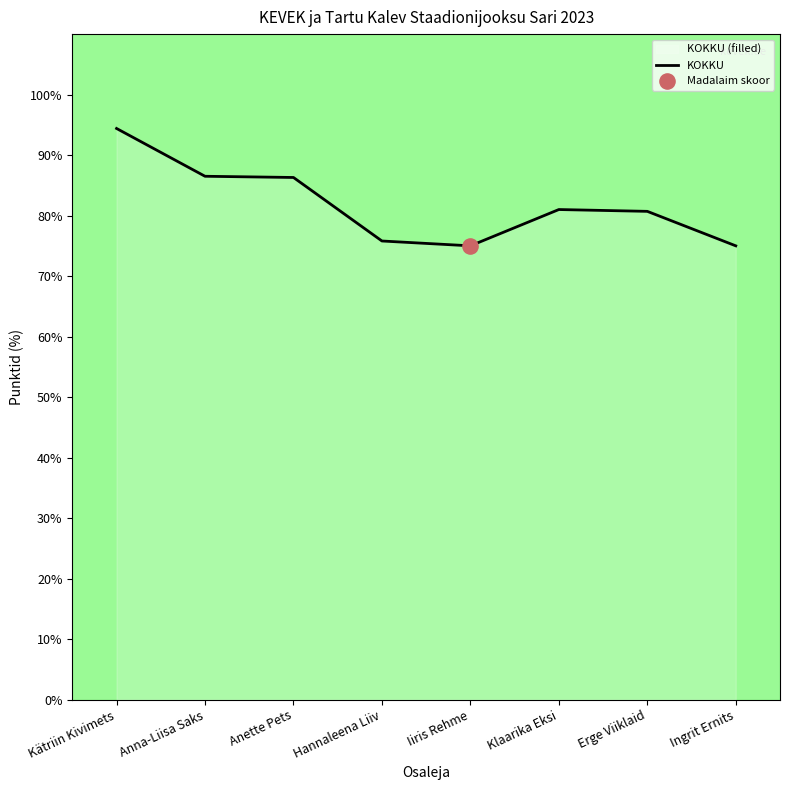

What is the change in value from Kätriin Kivimets to Ingrit Ernits?

-19.4